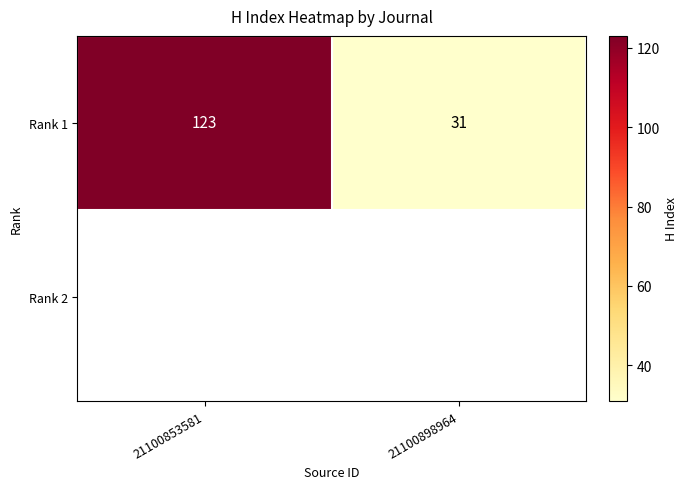

True or false: the data shows 31 at 21100898964.

True